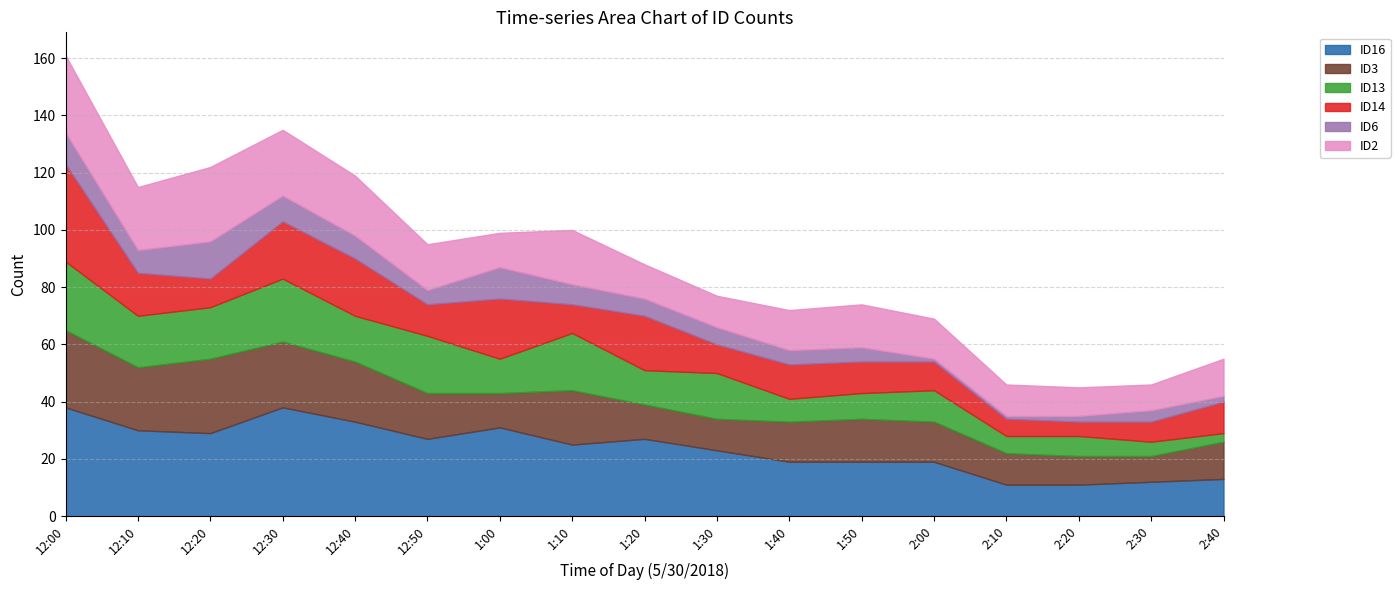

What are all the series names shown in the legend?

ID16, ID3, ID13, ID14, ID6, ID2